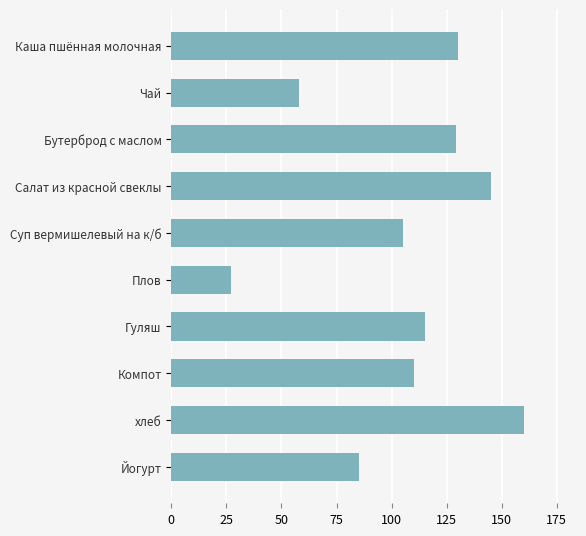

Which has a higher value, Плов or Салат из красной свеклы?

Салат из красной свеклы